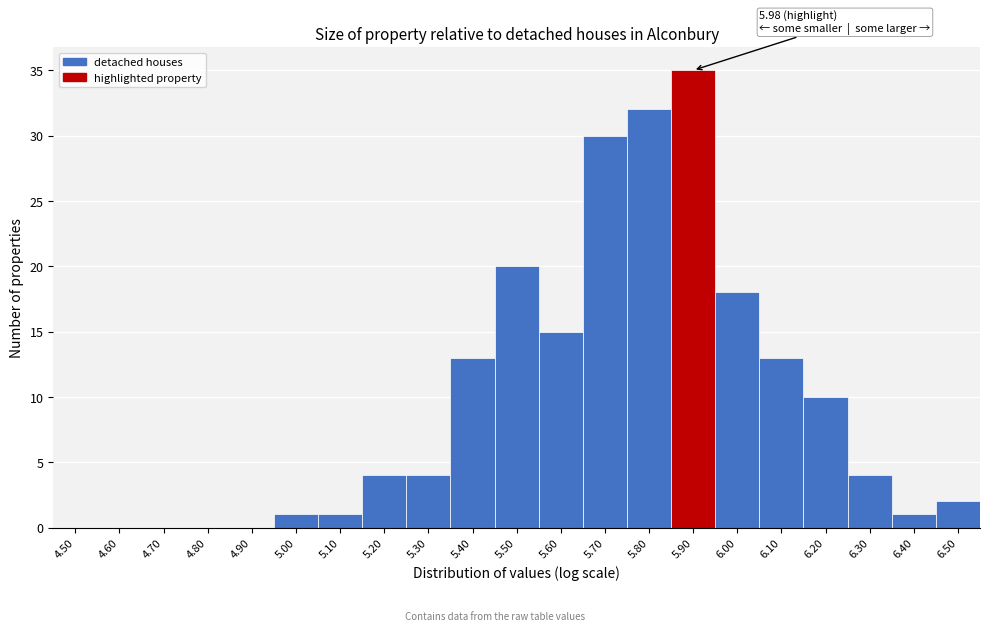

Reading left to right, extract all data points from this chart.

4.50=0	4.60=0	4.70=0	4.80=0	4.90=0	5.00=1	5.10=1	5.20=4	5.30=4	5.40=13	5.50=20	5.60=15	5.70=30	5.80=32	5.90=35	6.00=18	6.10=13	6.20=10	6.30=4	6.40=1	6.50=2